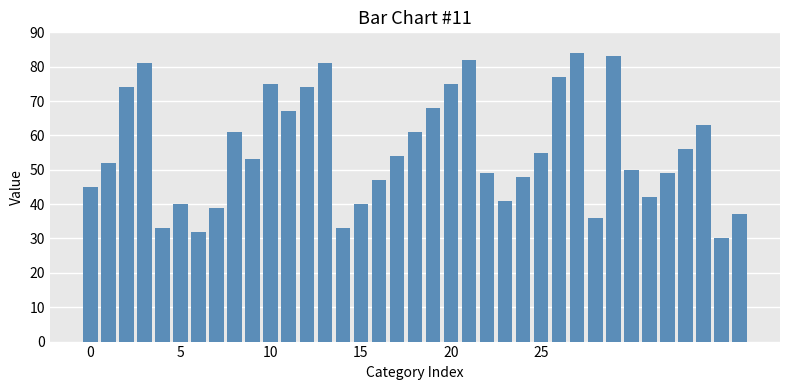

Reading left to right, list all the values displayed in this chart.

45	52	74	81	33	40	32	39	61	53	75	67	74	81	33	40	47	54	61	68	75	82	49	41	48	55	77	84	36	83	50	42	49	56	63	30	37